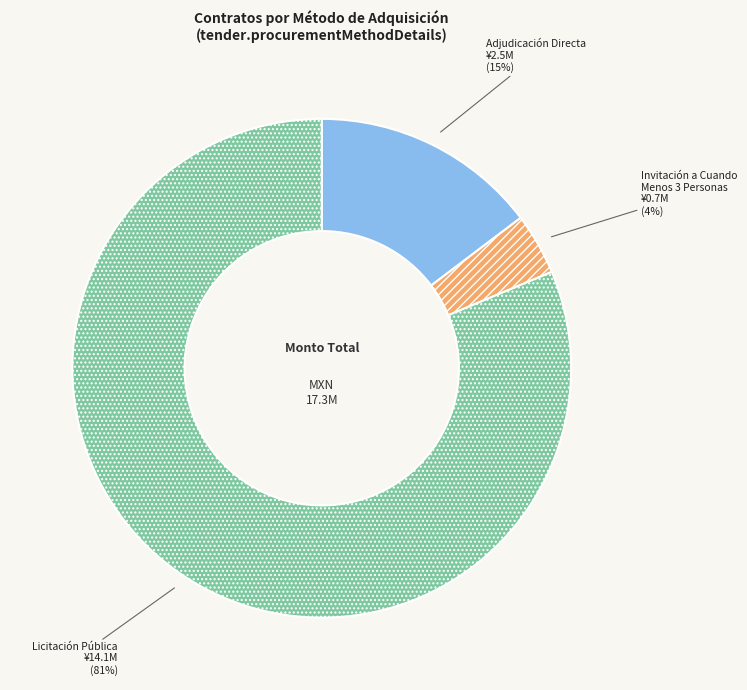

Is it true that Licitación Pública is 81% of the pie?

True